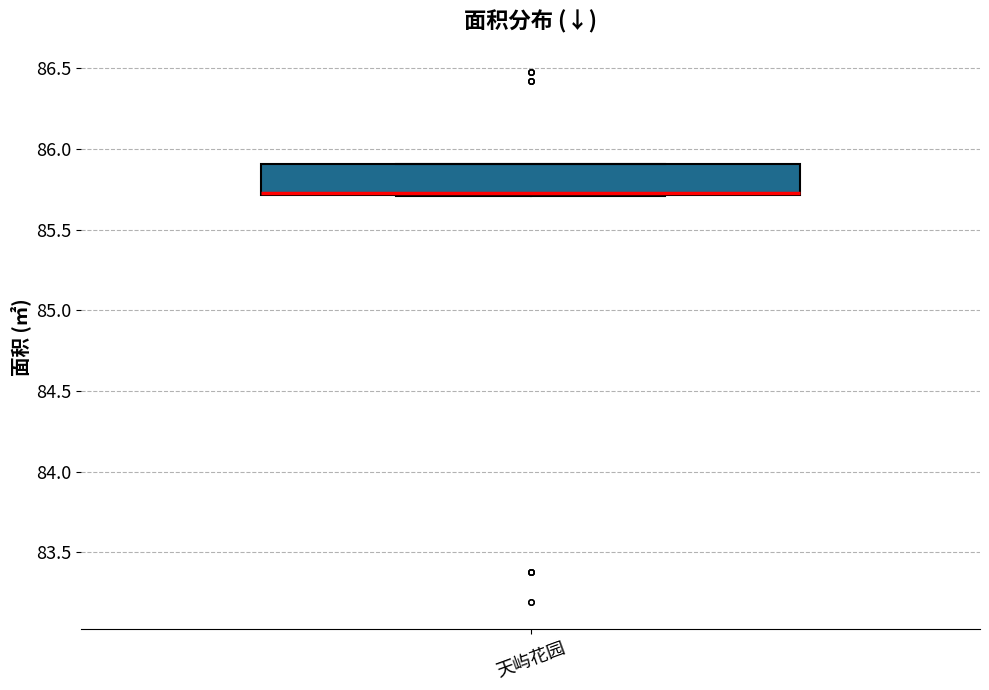

Where does the median line of the box for 天屿花园 sit on the y-axis? The values are not printed on the chart, so give them approximately, as read against the axis.

85.75